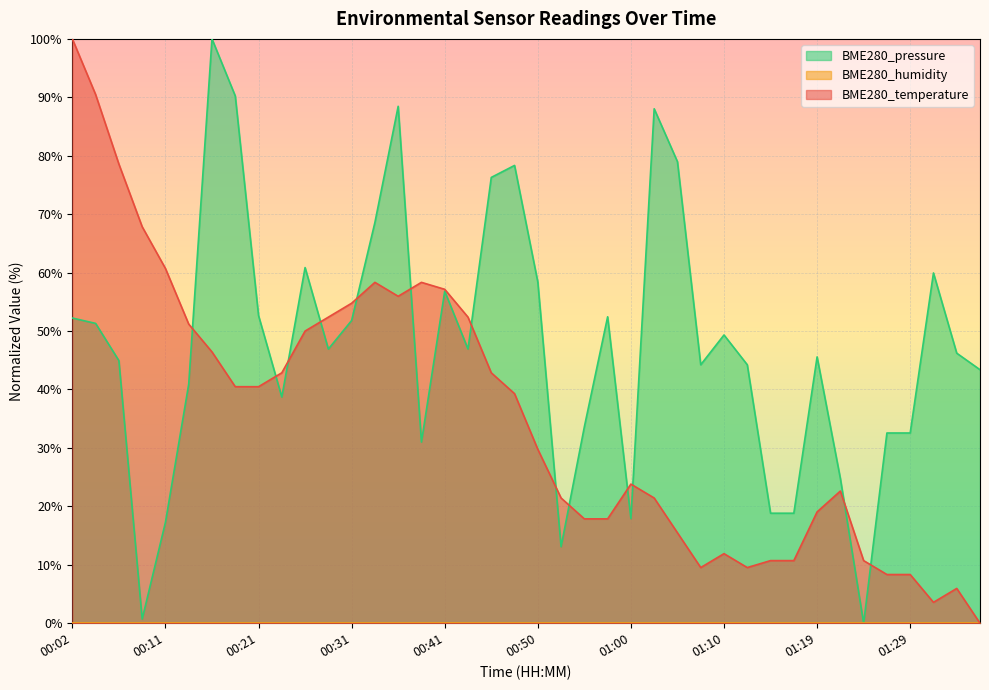

What position from the right is 01:12?

11